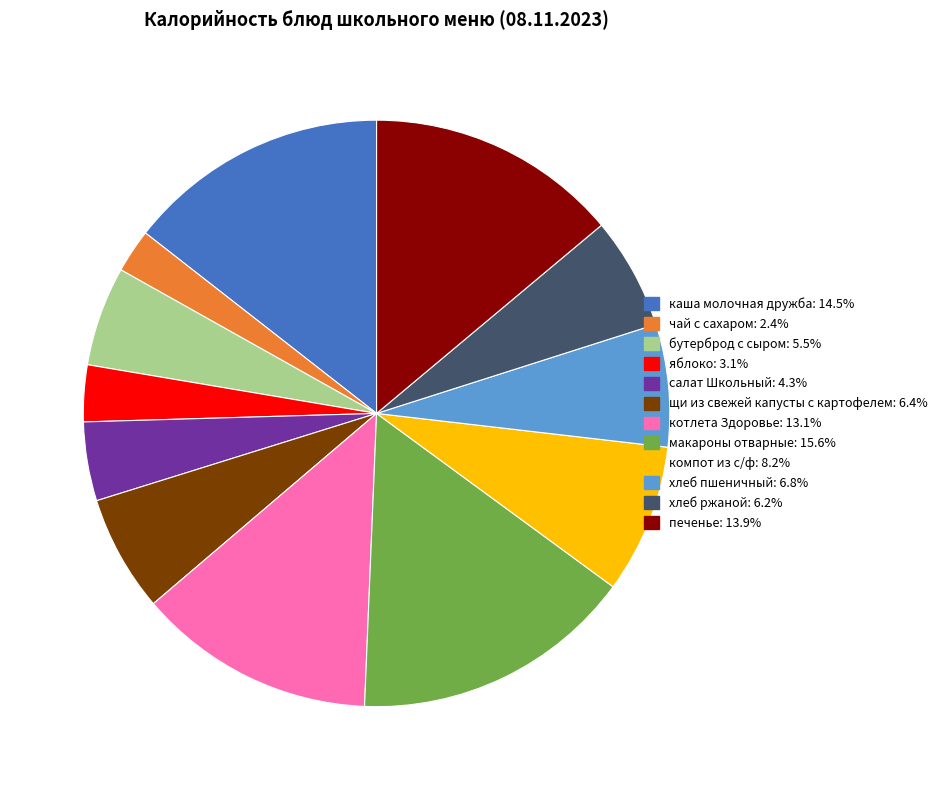

How many segments does this pie chart have?

12